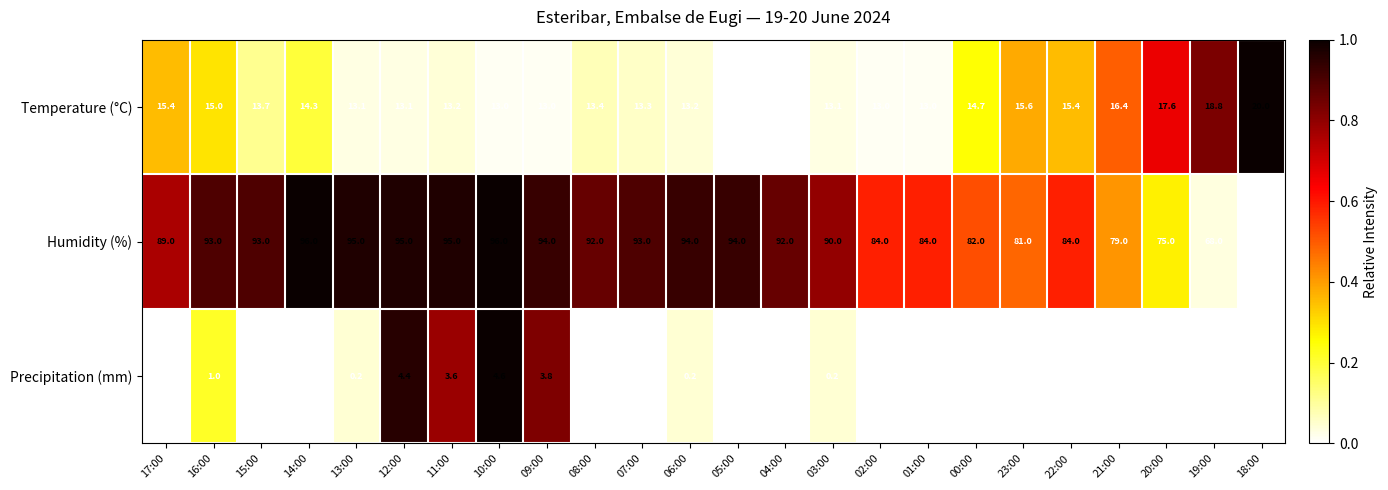

At which category is the sum across all series the highest?

10:00